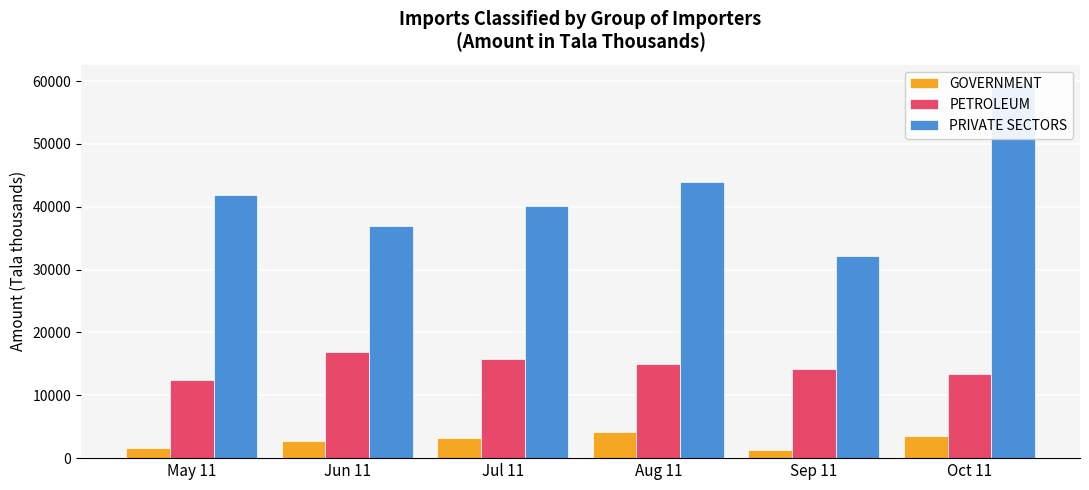

What is the greatest value displayed?

59638